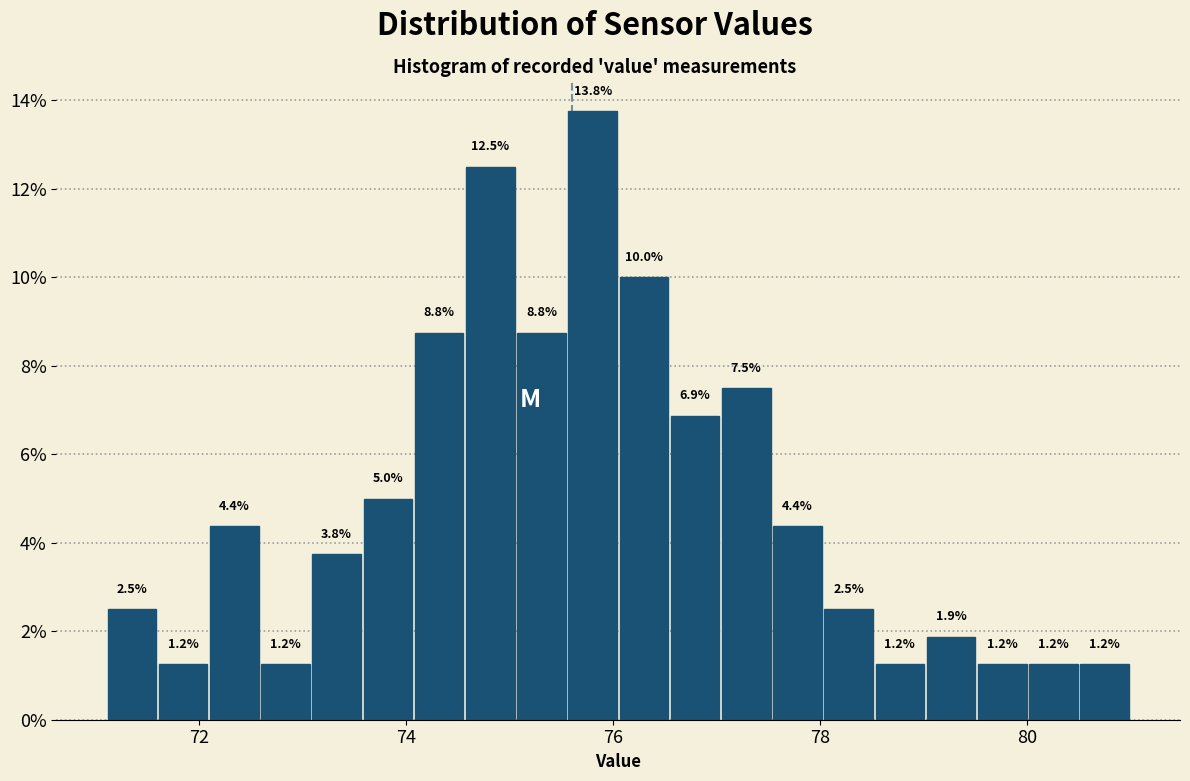

Around what value on the x-axis is the tallest bar? Give the approximate position of its centre, as read against the axis.

75.8